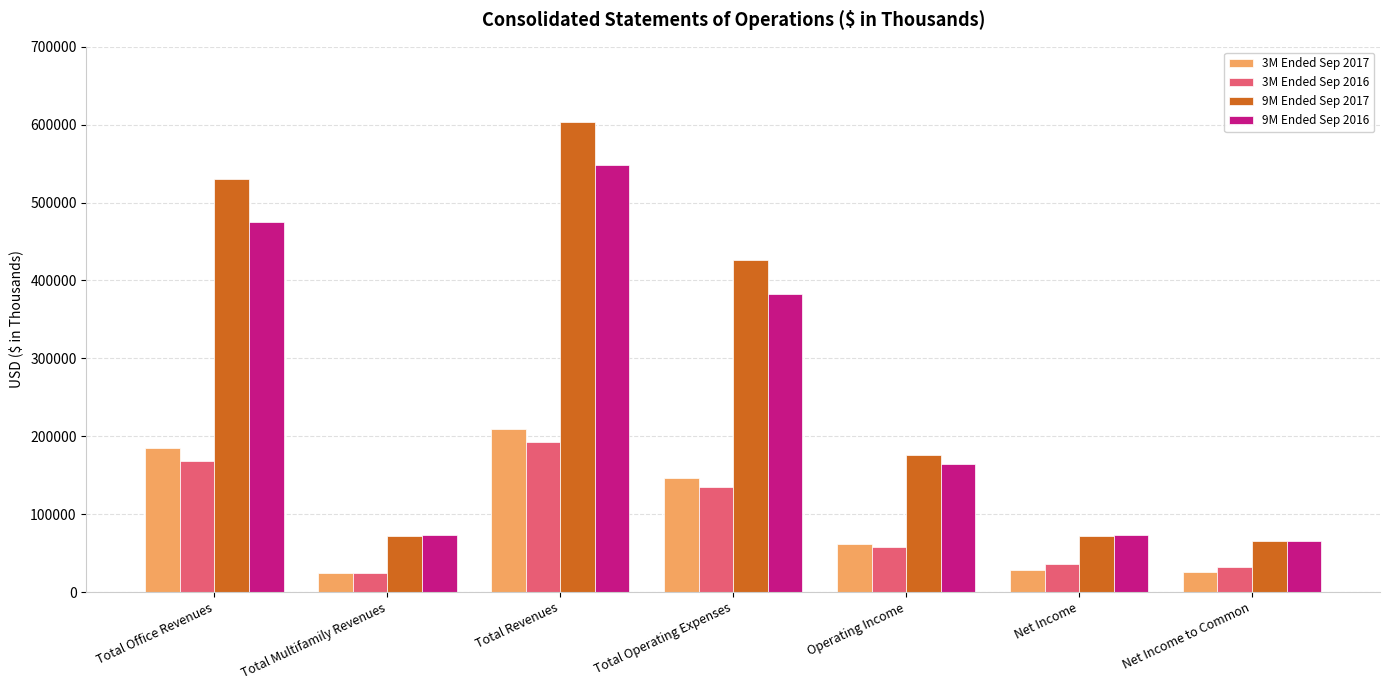

What position from the right is Net Income?

2